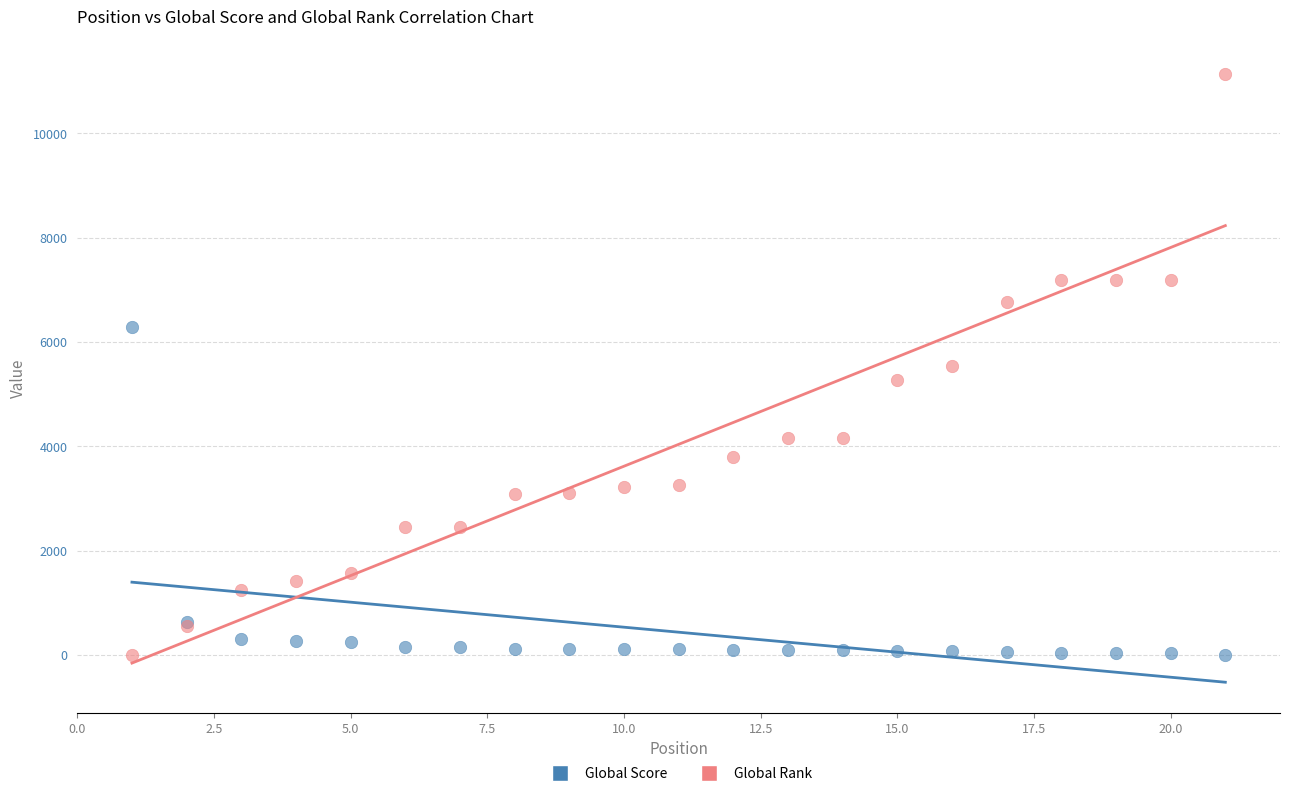

What is the X range (max minus min) for the scatter plot?

20